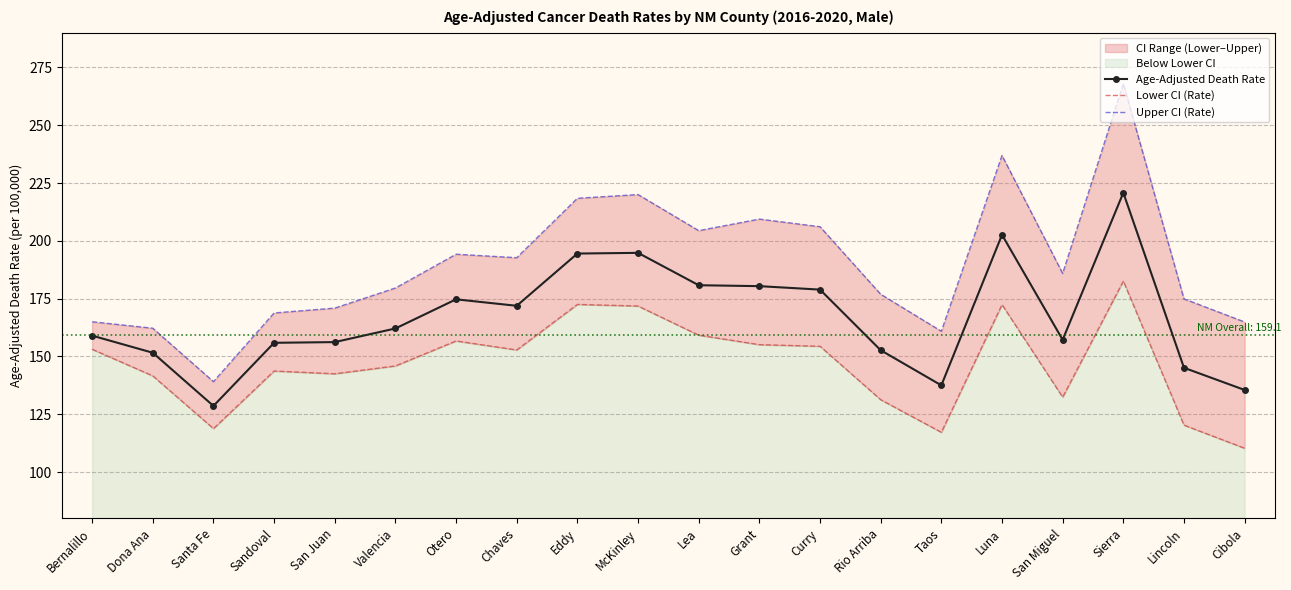

Is this an area chart (filled region under the line)?

No